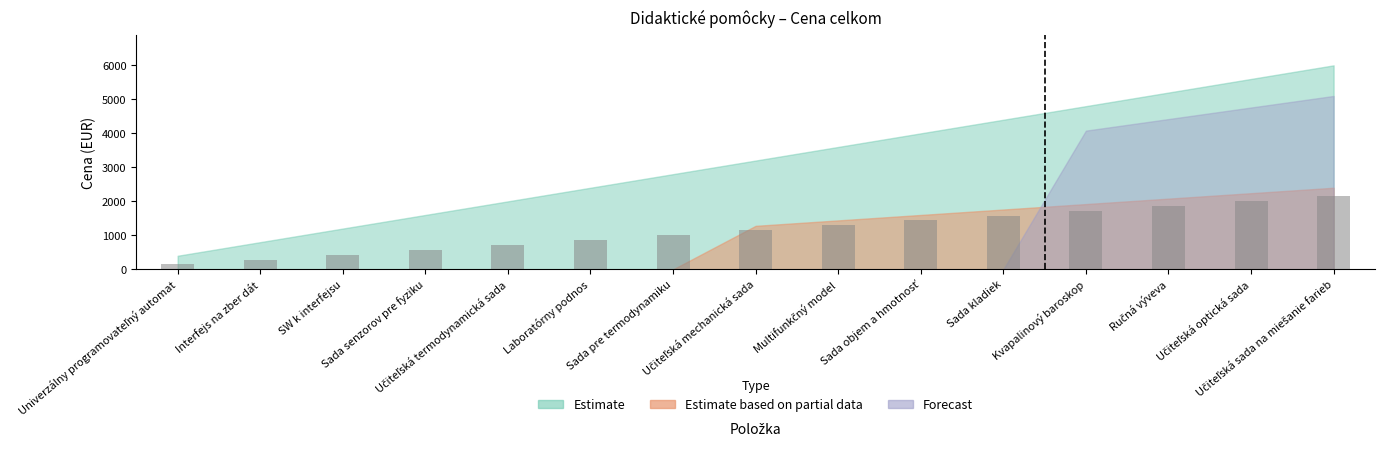

What is the value of the 8th bar from the left?

1152